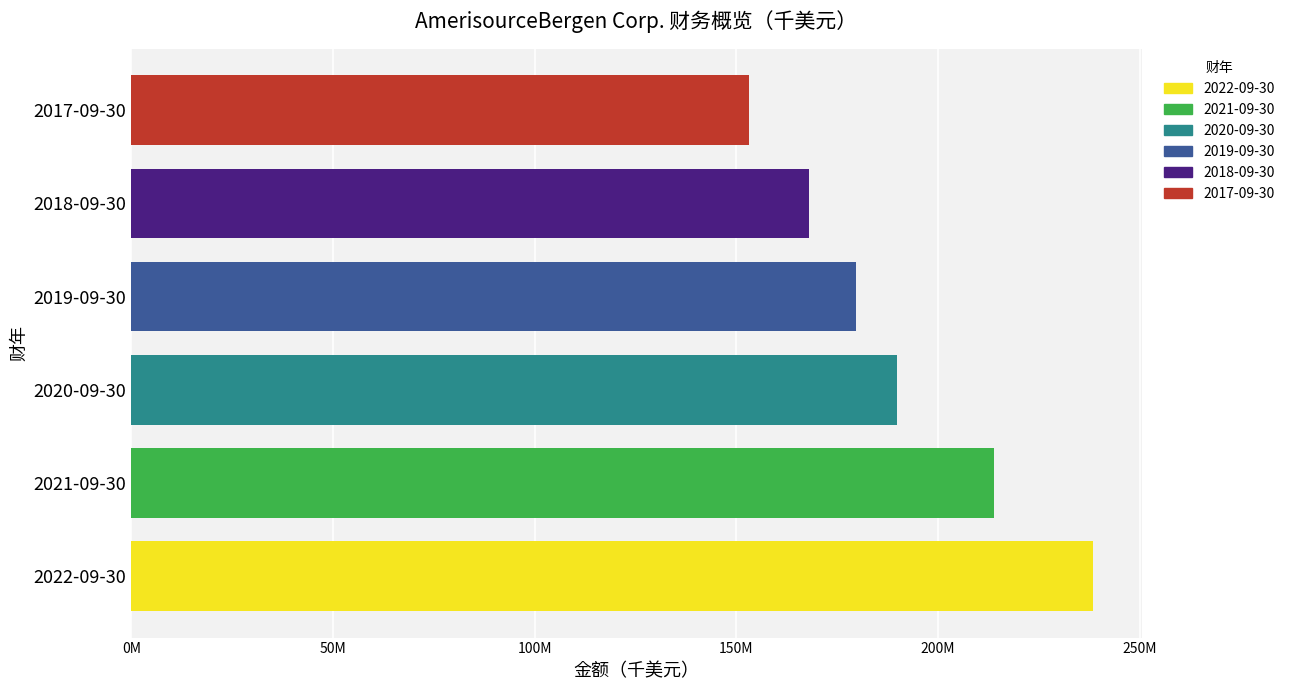

Are the bars grouped side by side (vs. stacked)?

No